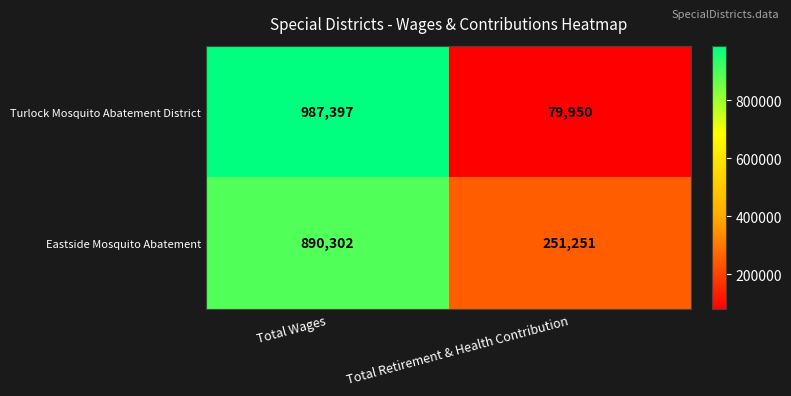

Reading left to right, transcribe all the data shown in this chart.

Turlock Mosquito Abatement District: 987397	79950
Eastside Mosquito Abatement: 890302	251251